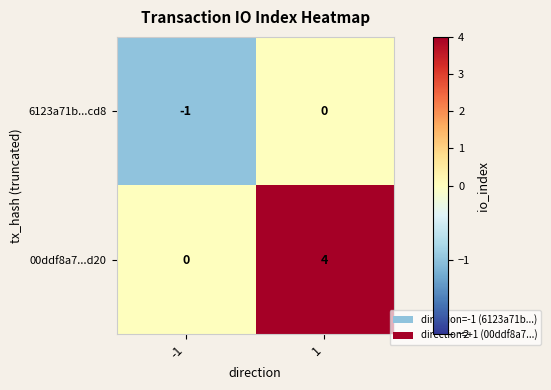

Reading left to right, list all the values displayed in this chart.

6123a71b...cd8: -1=-1	1=0
00ddf8a7...d20: -1=0	1=4